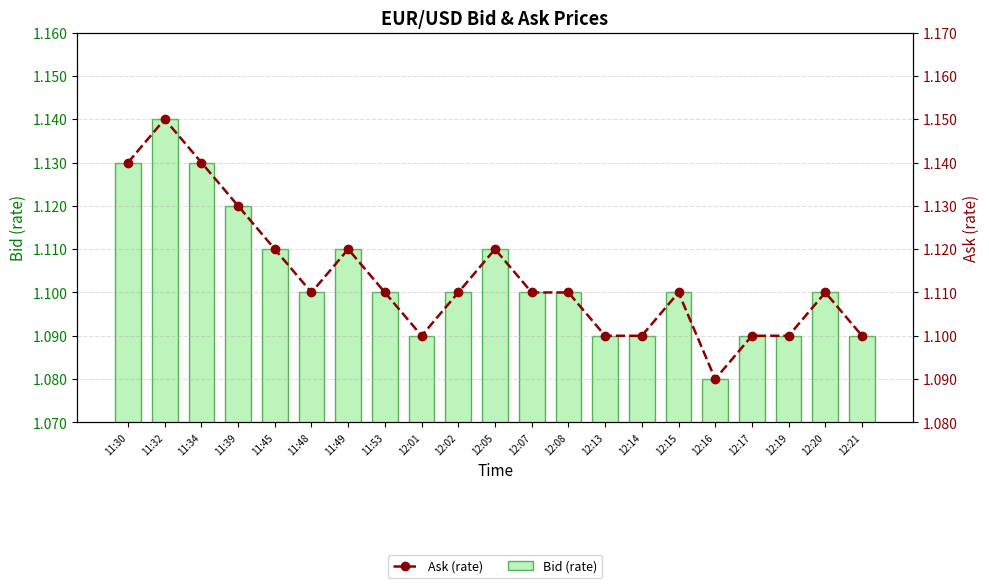

What is the difference between the maximum and minimum values in the Bid series?

0.1